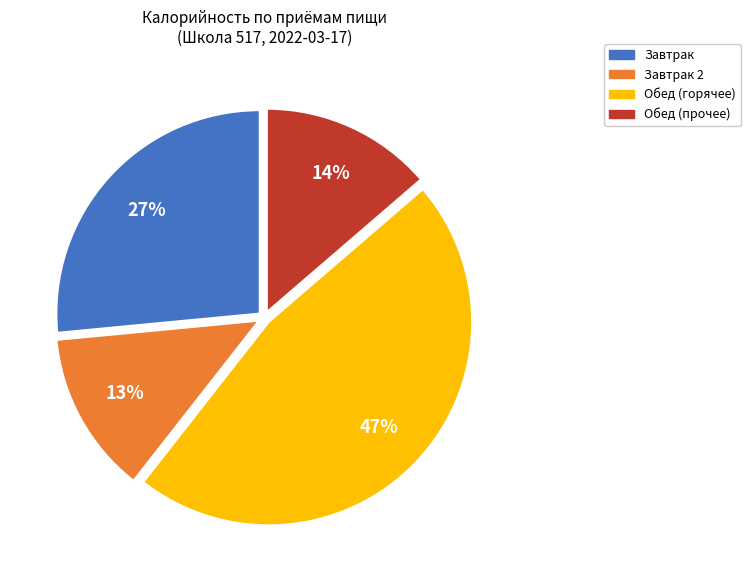

To the nearest percent, what is the difference between the Обед (горячее) and Завтрак slice percentages?

20%